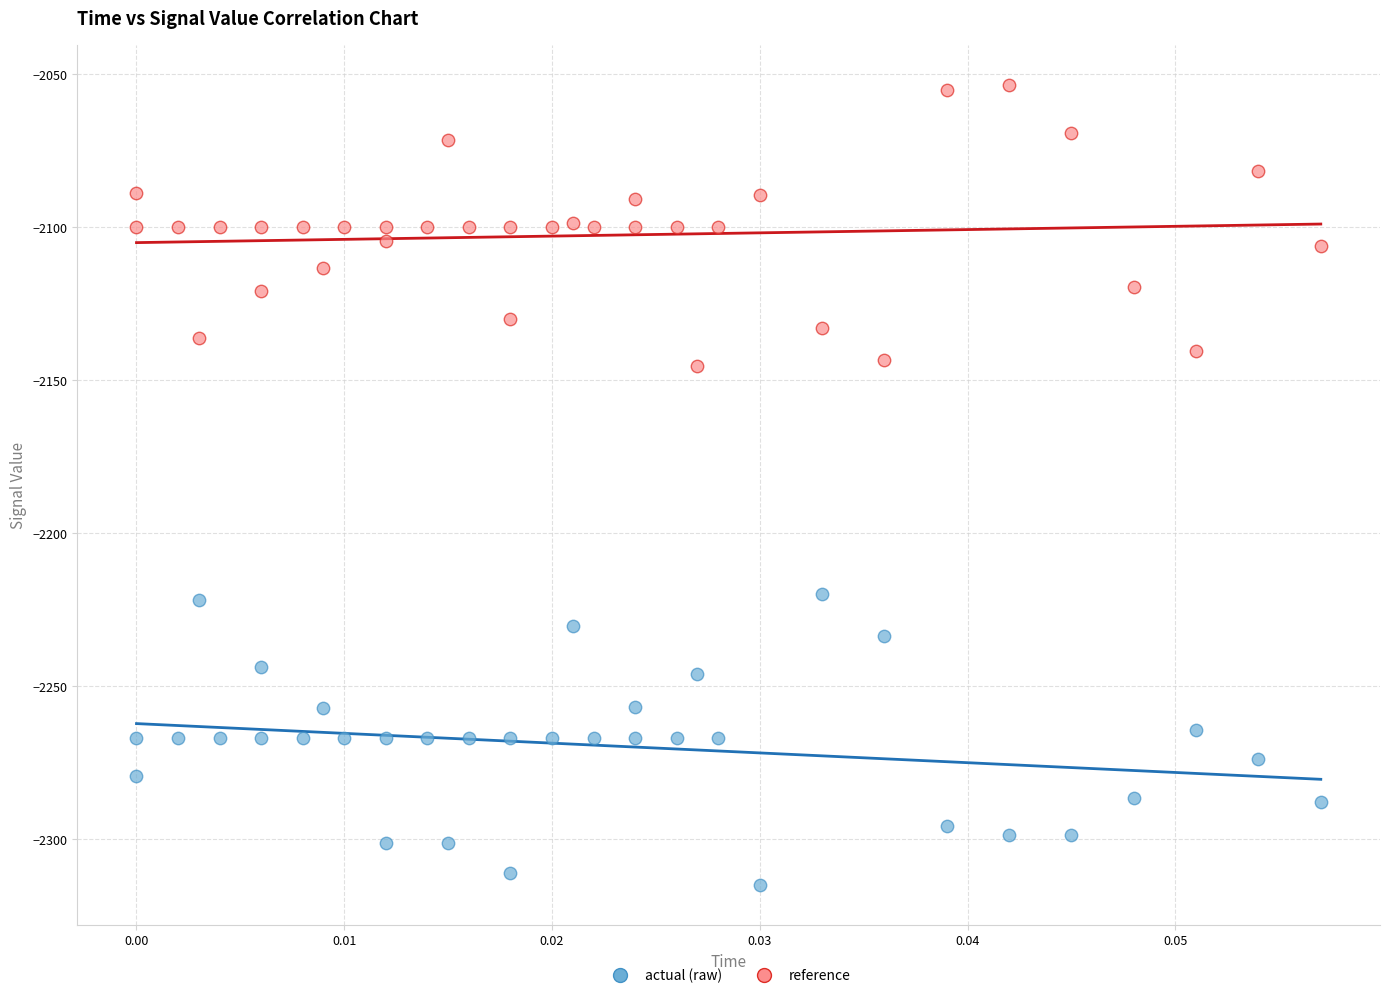

Which series reaches the maximum Y coordinate?

reference